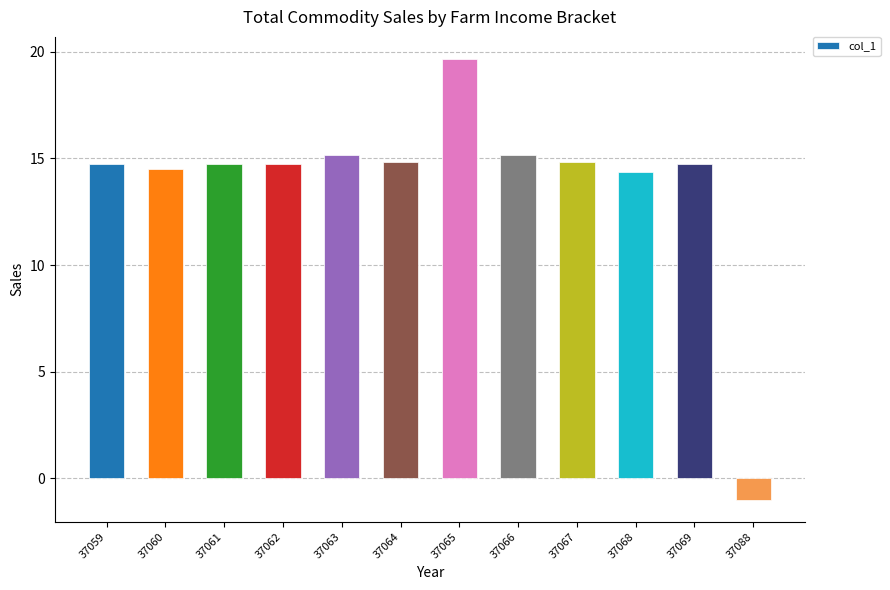

Read the value at 37065.

19.7